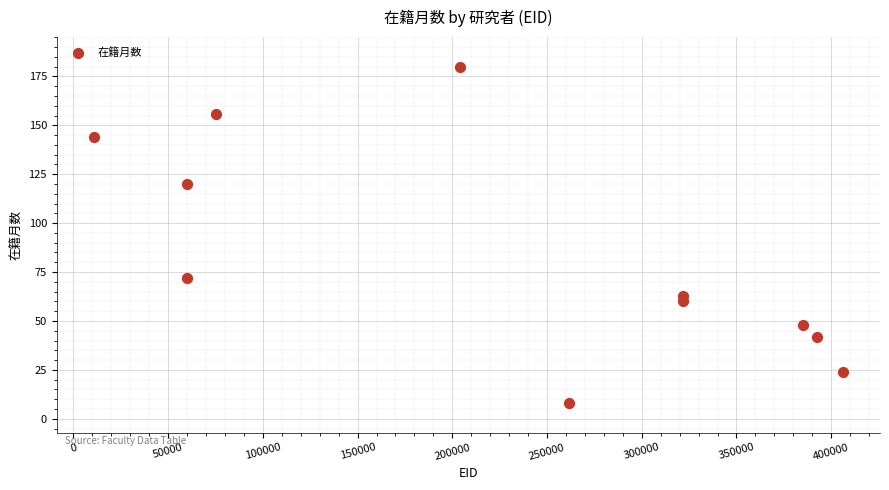

What Y value in the scatter plot is closest to 94?

72